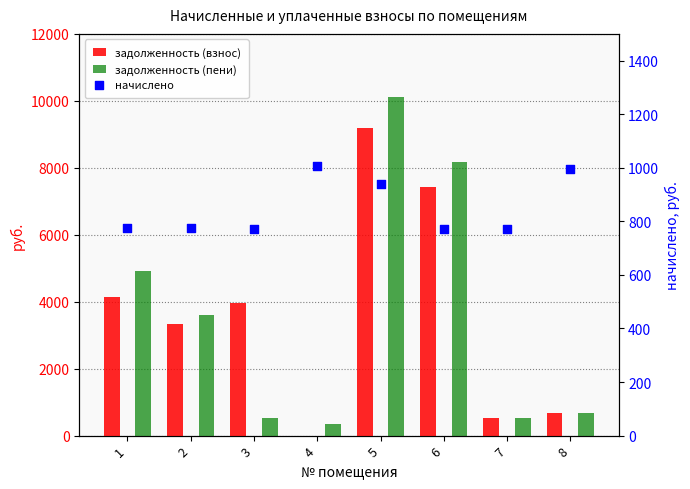

What are all the series names shown in the legend?

задолженность (взнос), задолженность (пени), начислено